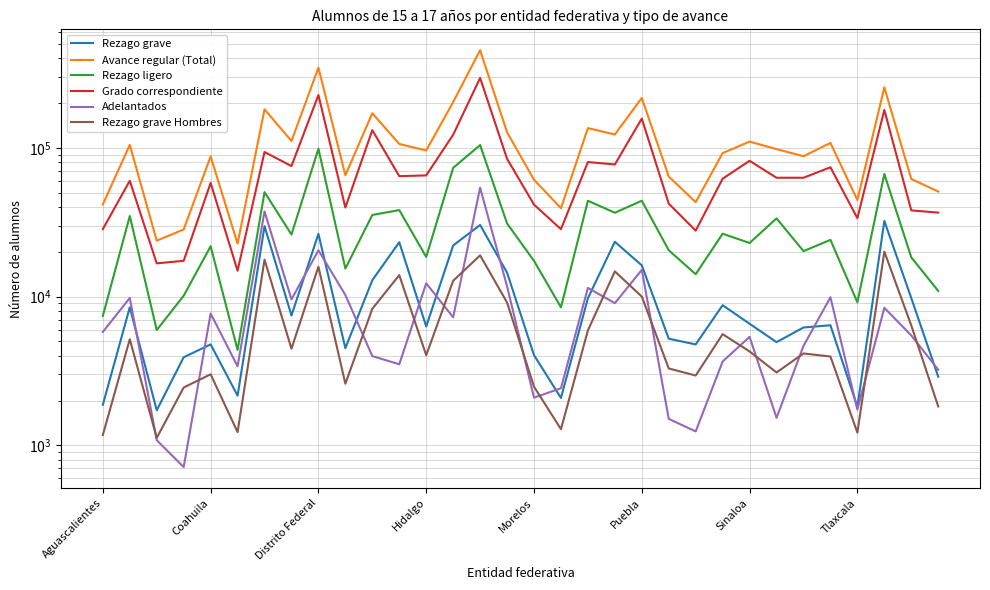

The Adelantados series shows 1961 at Tlaxcala. True or false?

False